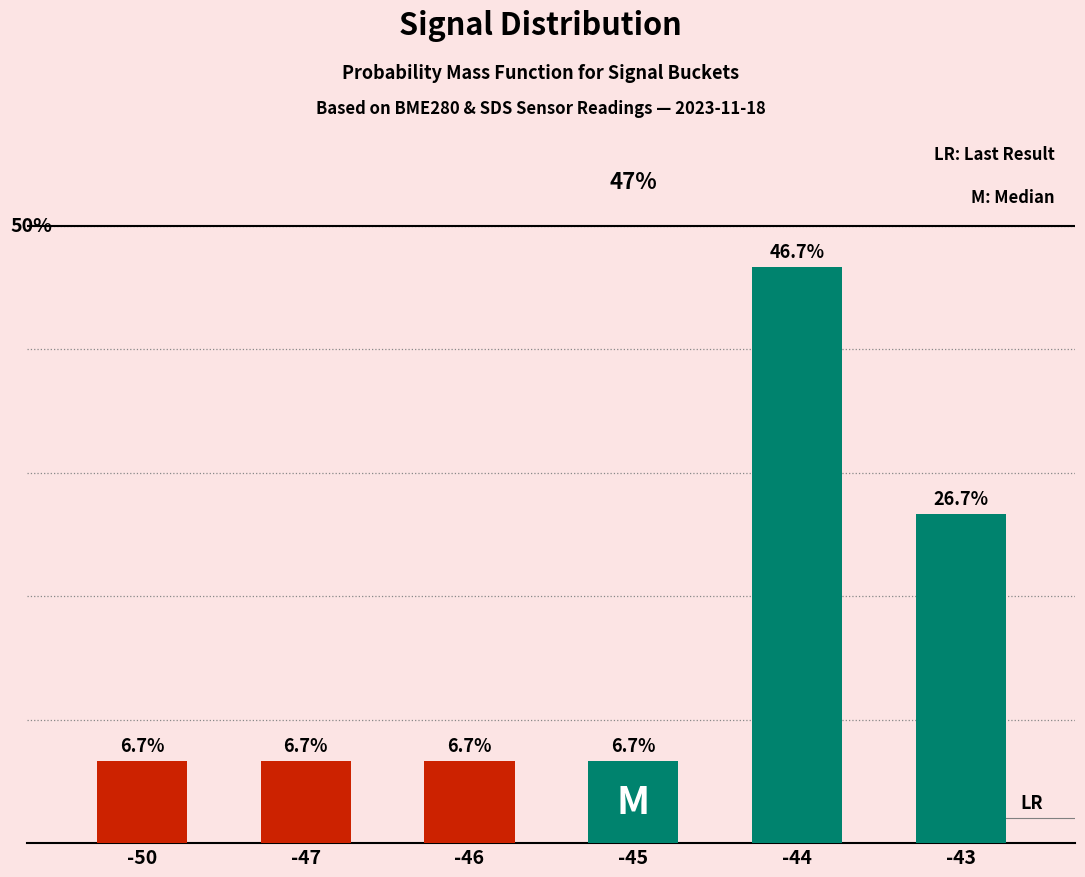

List the labels in order of value, largest first.

-44, -43, -50, -47, -46, -45